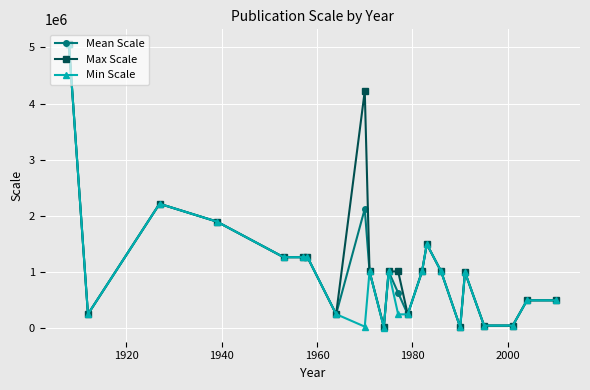

List the series in order of their overall mean, highest first.

Max Scale, Mean Scale, Min Scale